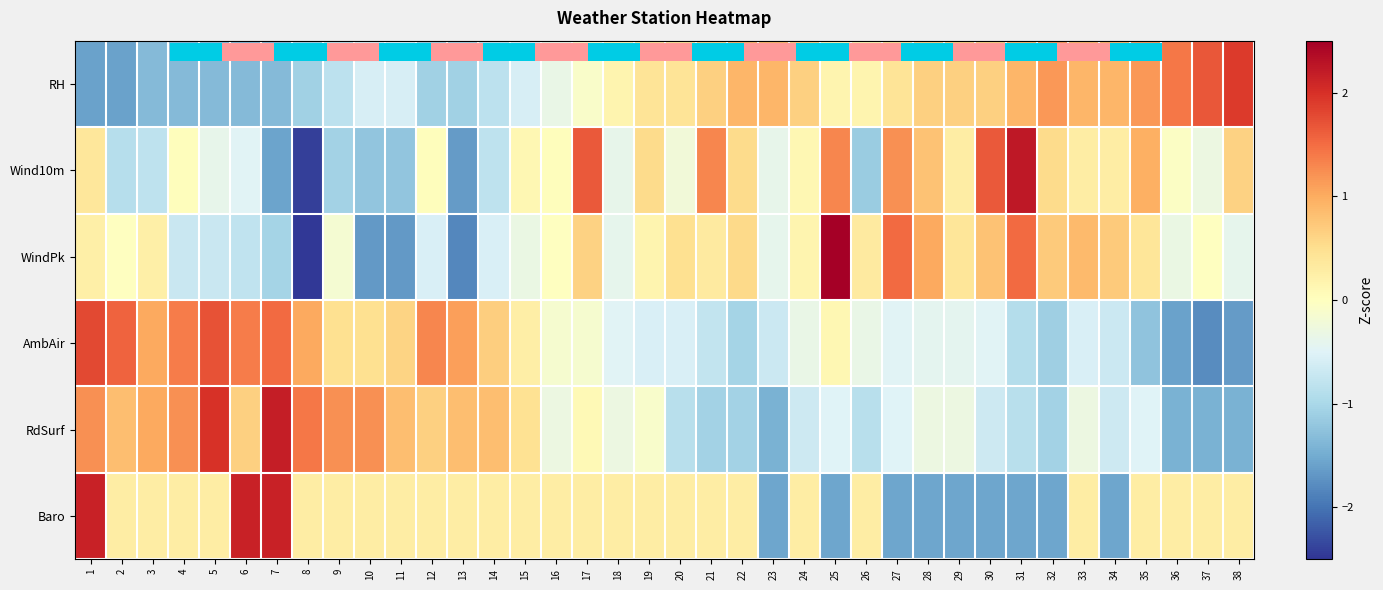

What is the maximum value shown in the chart?

3.0